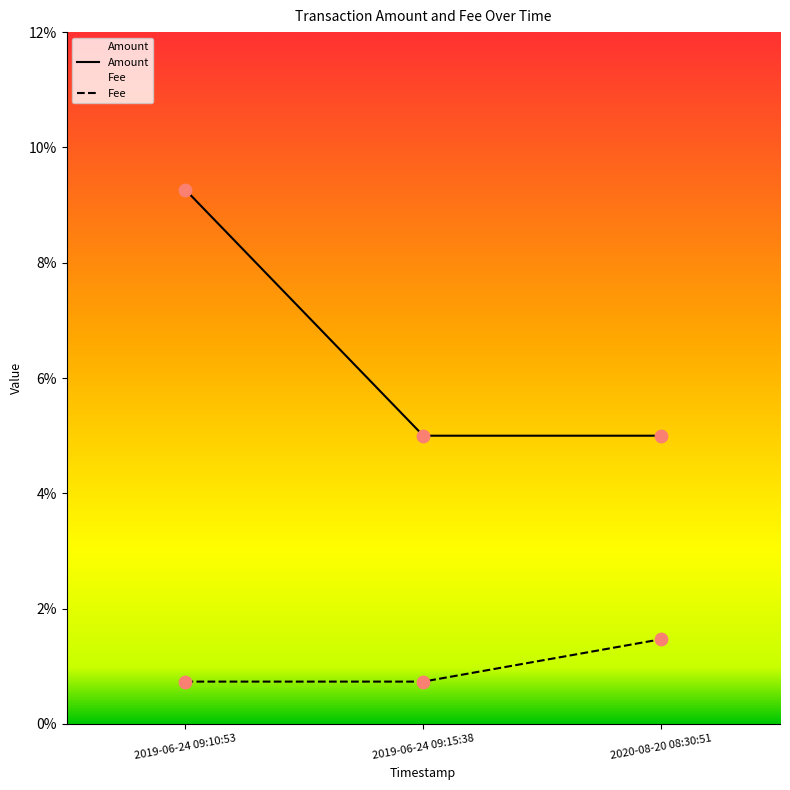

Which series has the largest Y range (max minus min)?

Amount